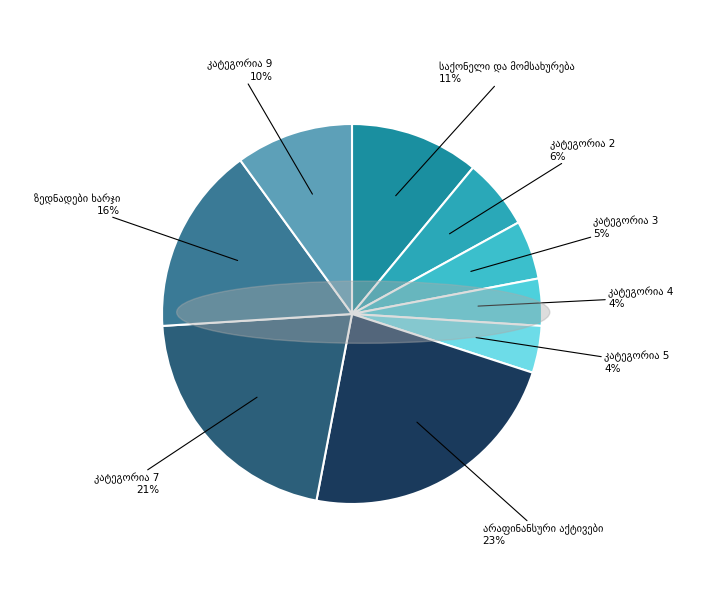

To the nearest percent, what is the average slice percentage?

11%